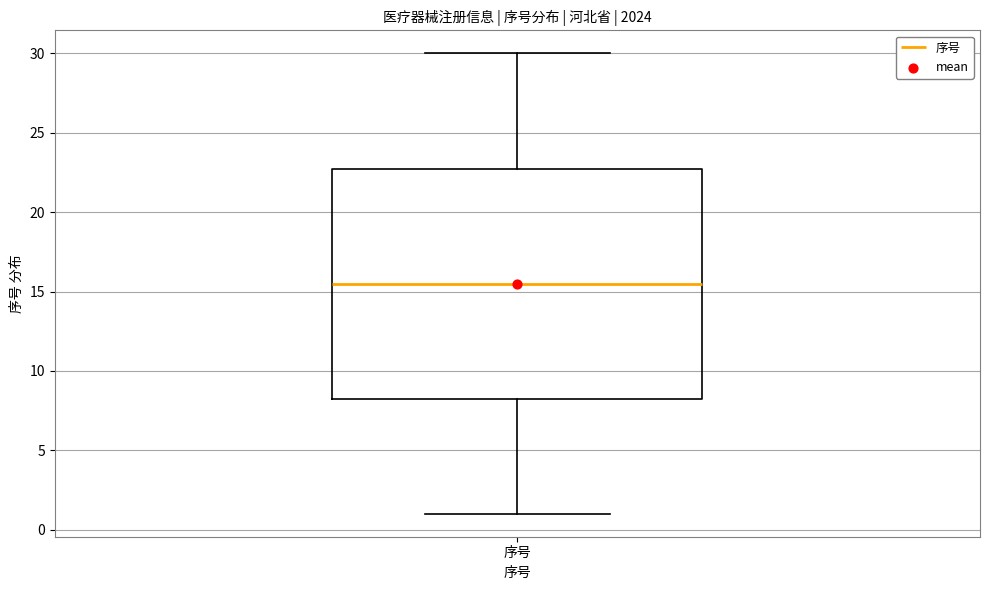

Transcribe this box plot: give where the median line is, the range the box spans, and where the two whiskers end, as read against the y-axis. The values are not printed on the chart, so give them approximately, as read against the axis.

median 15.5, box 8.5 to 23.0, whiskers 1.0 to 30.0